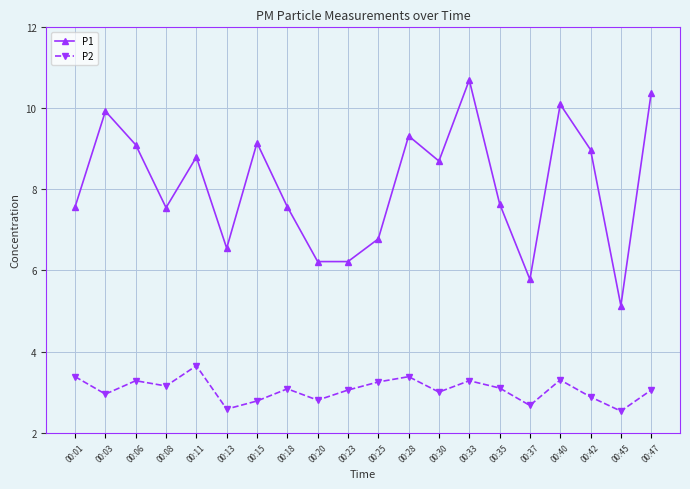

What is the highest value of the P1 series?

10.7